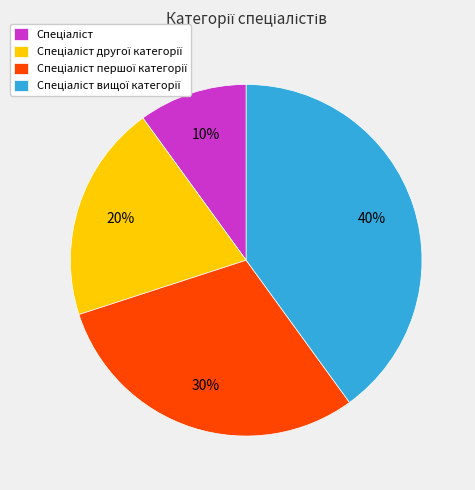

How many slices are in this pie chart?

4